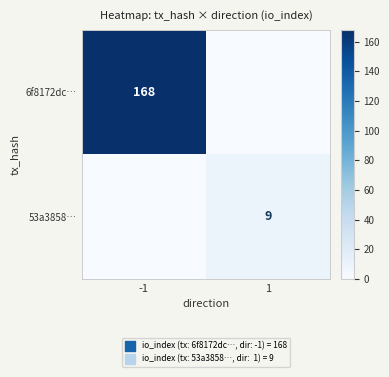

The 53a3858… series shows 2 at 1. True or false?

False